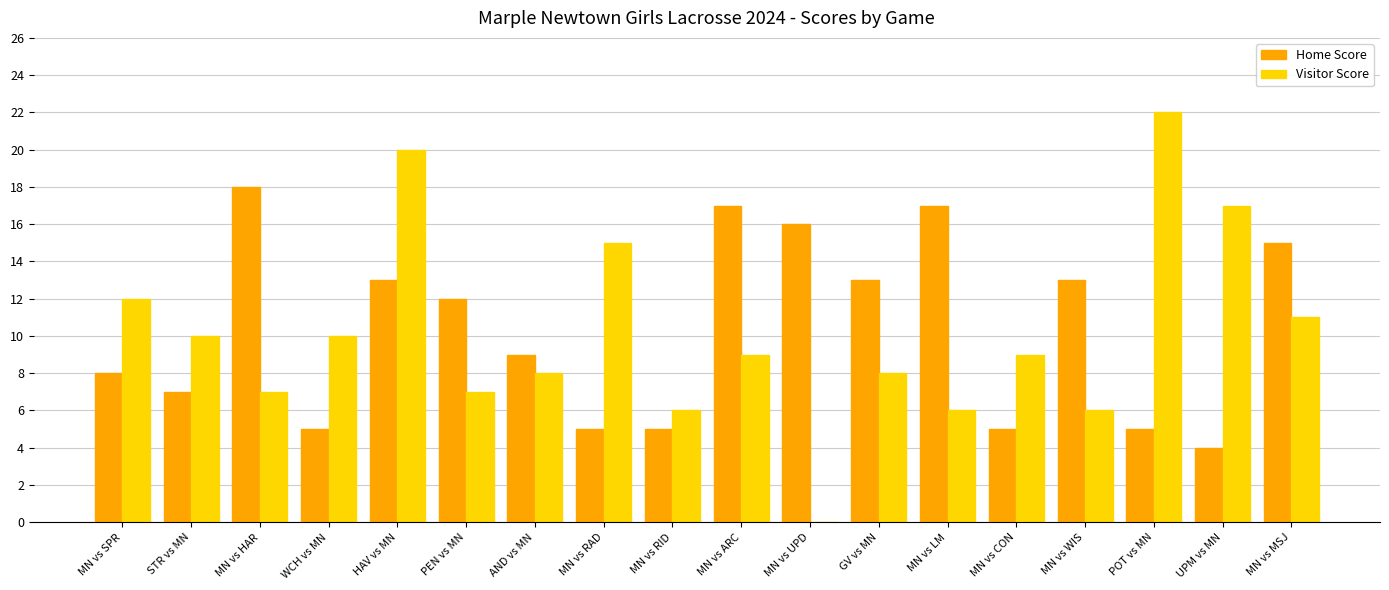

How many series are shown in this chart?

2